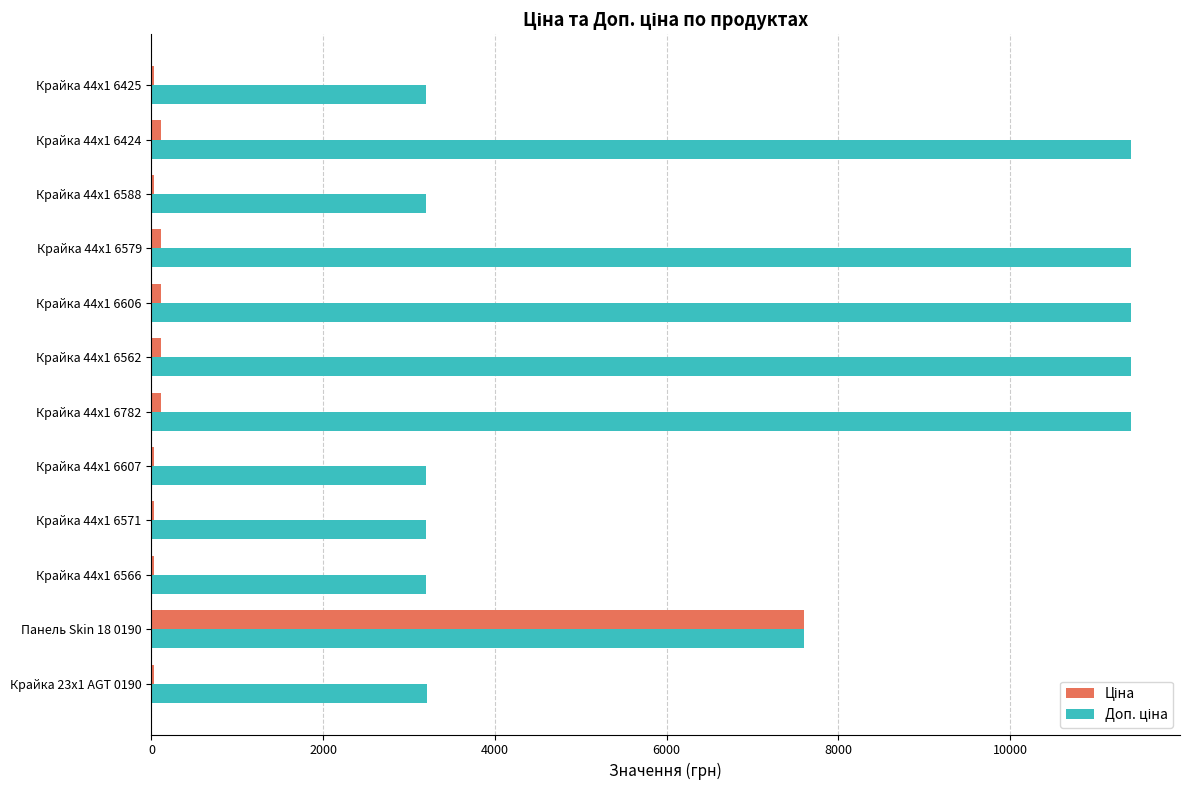

What is the maximum value shown in the chart?

11410.0